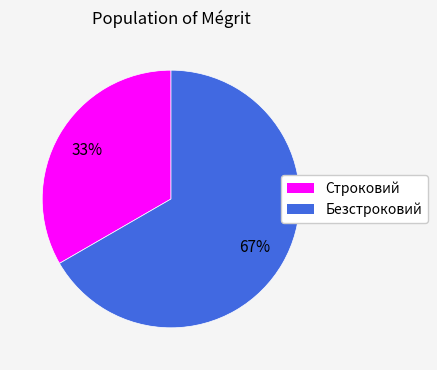

The Безстроковий slice represents 67% of the pie. True or false?

True